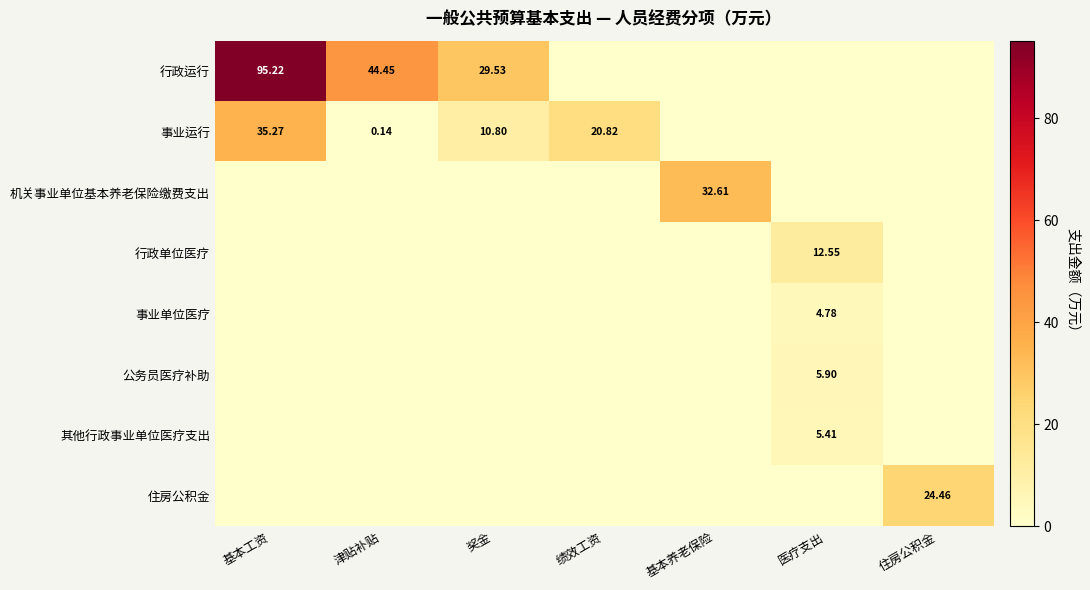

Which series has the largest range (max minus min)?

行政运行